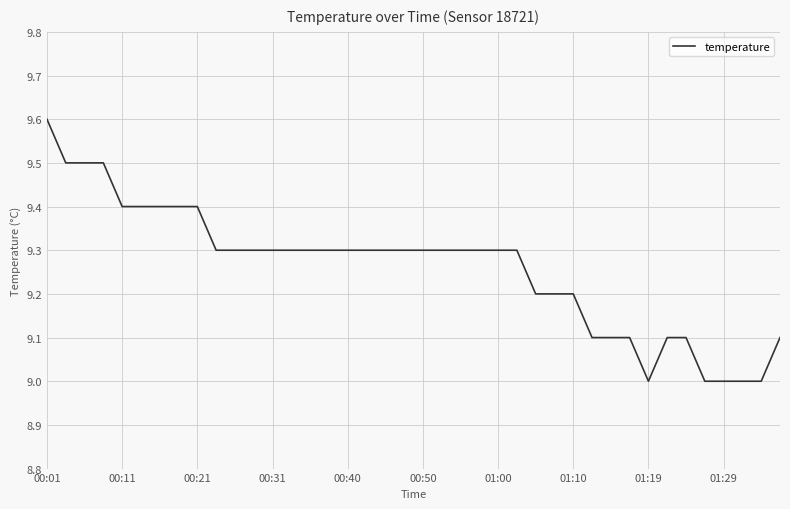

What is the minimum value shown in the chart?

9.0